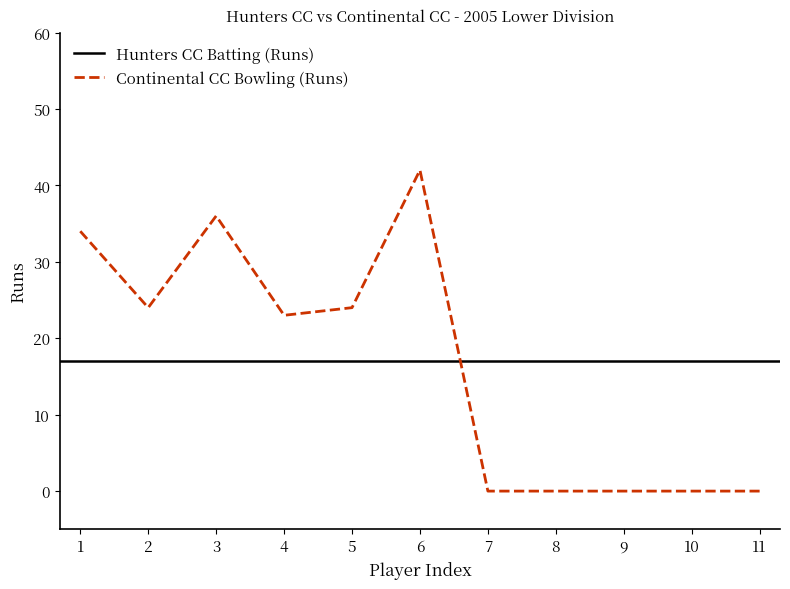

The value of Continental CC Bowling (Runs) at 11 is -16. True or false?

False